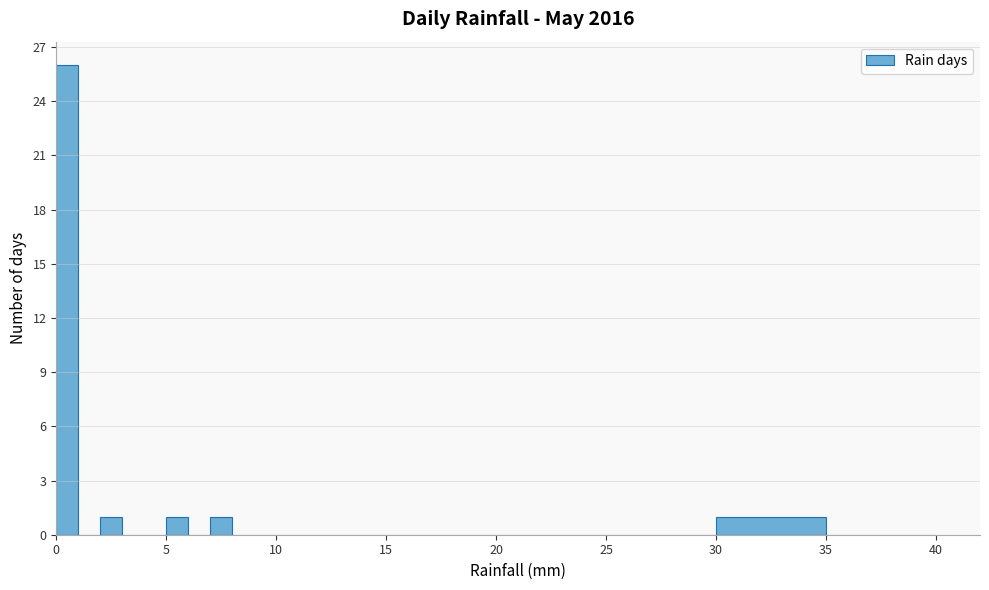

Around what value on the x-axis is the tallest bar? Give the approximate position of its centre, as read against the axis.

0.5